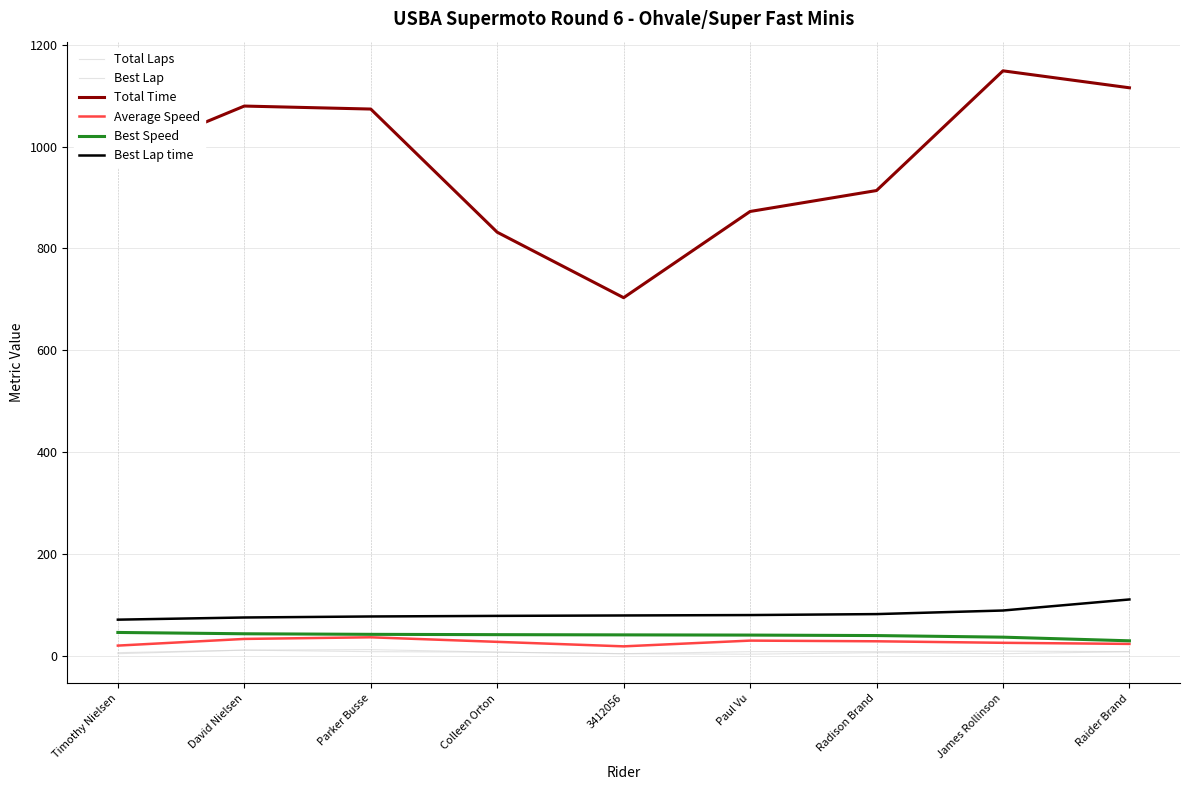

What is the difference between the second highest and minimum values in the Total Time series?

412.3